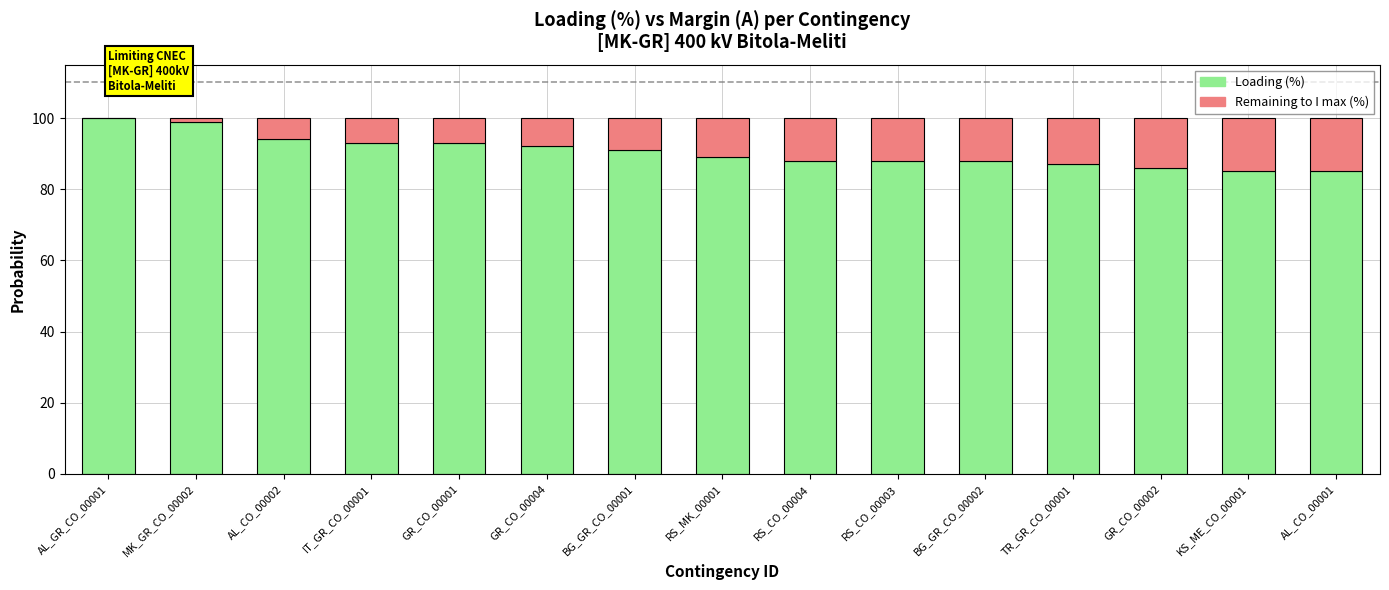

Reading left to right, what are the values for Loading (%)?

AL_GR_CO_00001=100	MK_GR_CO_00002=99	AL_CO_00002=94	IT_GR_CO_00001=93	GR_CO_00001=93	GR_CO_00004=92	BG_GR_CO_00001=91	RS_MK_00001=89	RS_CO_00004=88	RS_CO_00003=88	BG_GR_CO_00002=88	TR_GR_CO_00001=87	GR_CO_00002=86	KS_ME_CO_00001=85	AL_CO_00001=85